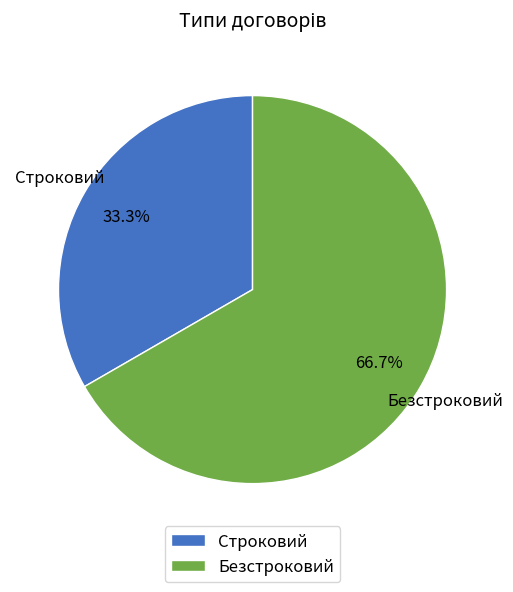

To the nearest percent, what percentage of the pie is Строковий?

33%